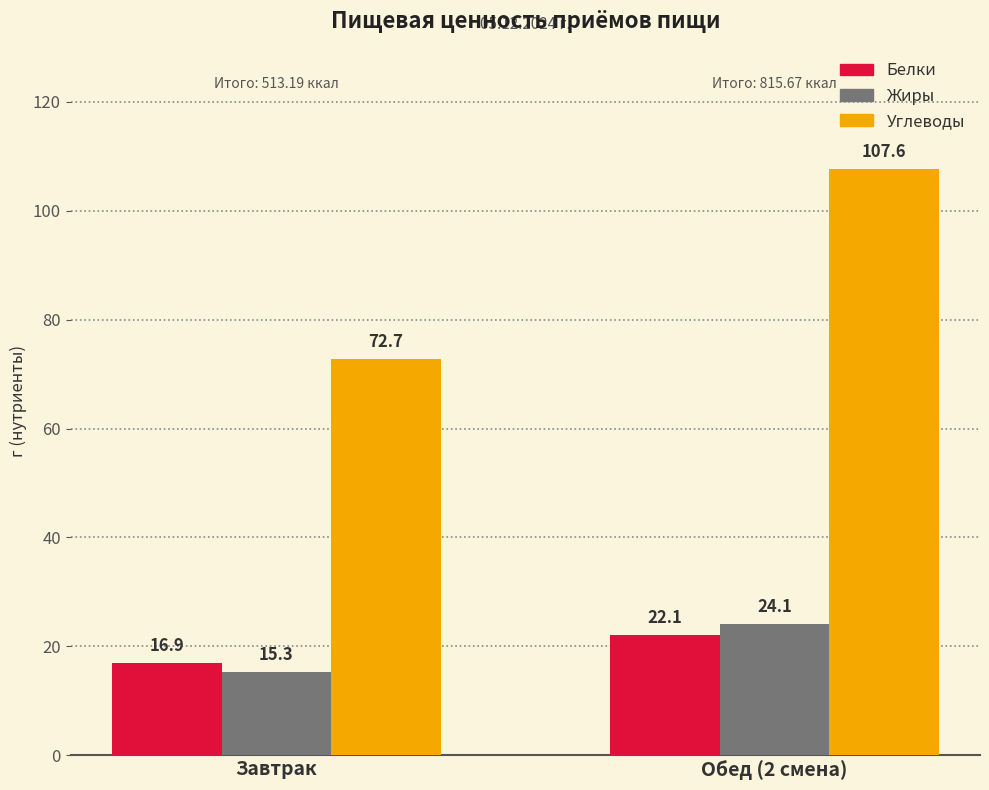

Which series has the largest total across all categories?

Углеводы